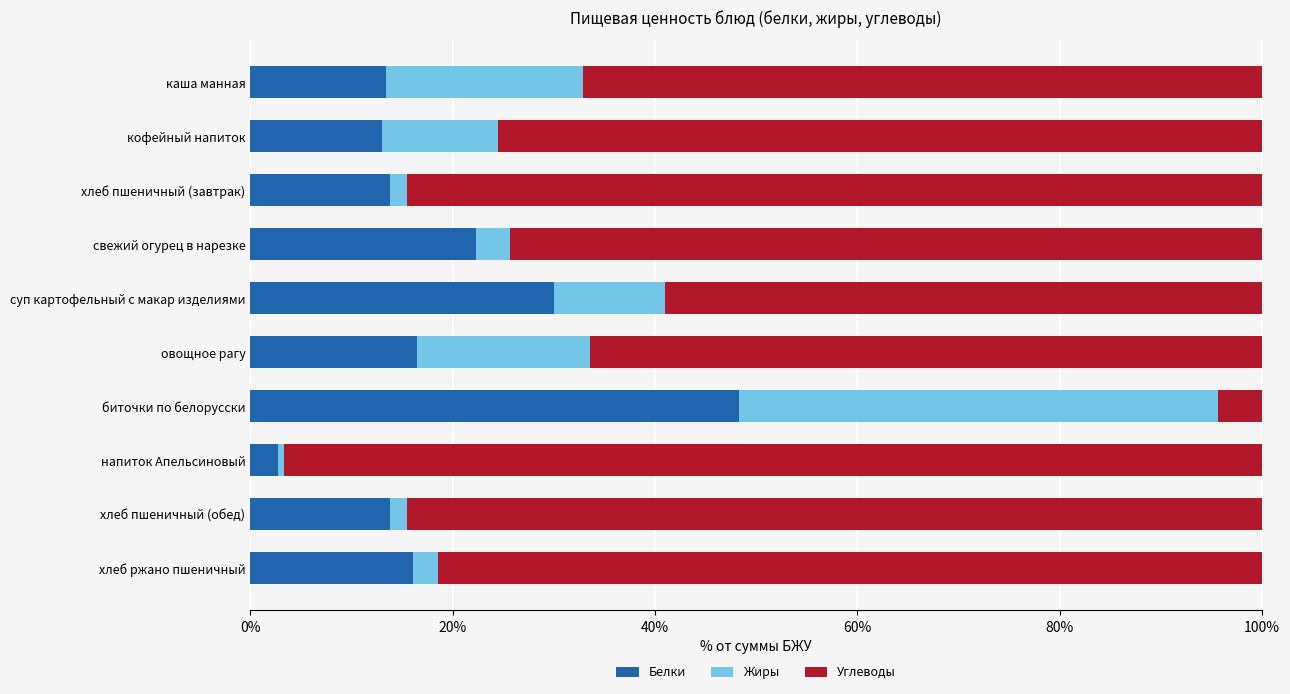

Is it true that Белки equals 48.3 at биточки по белорусски?

True